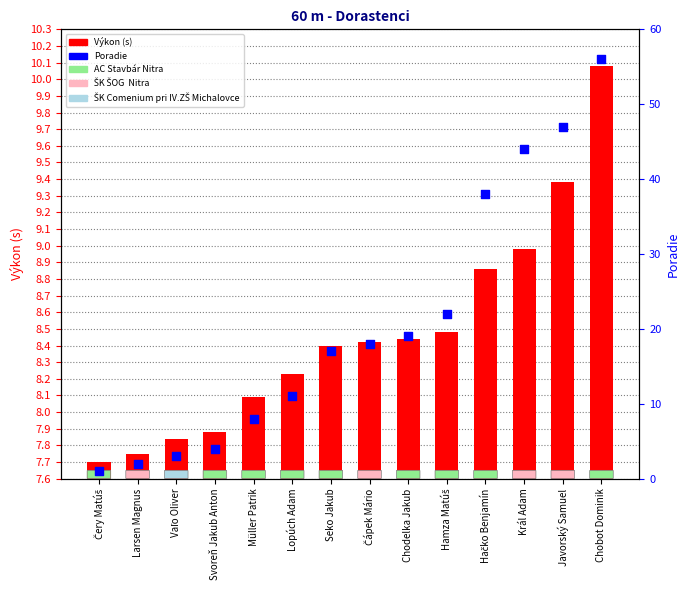

At how many categories does at least one series exceed 41?

3